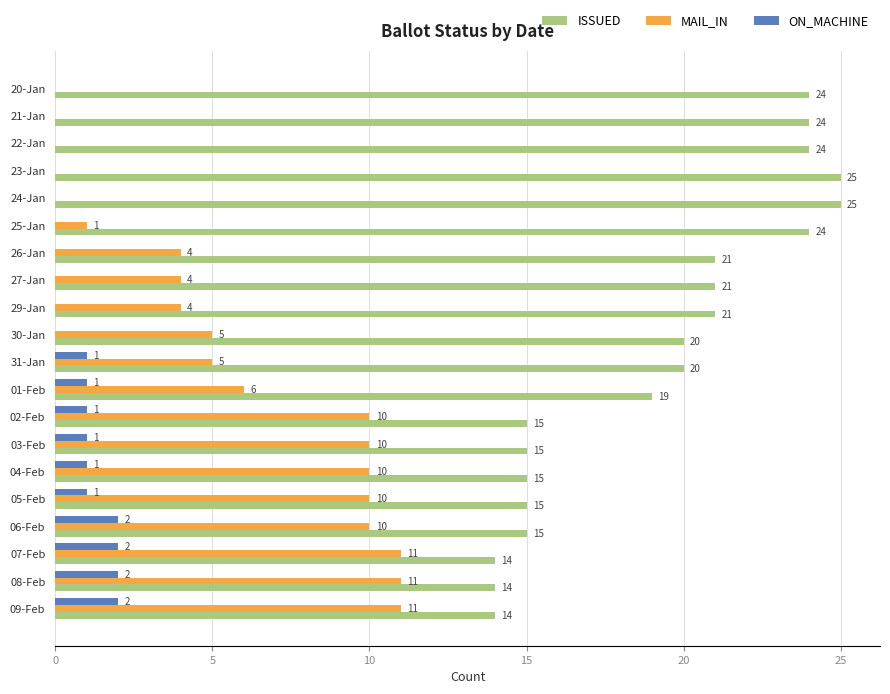

The value of ON_MACHINE at 06-Feb is 2. True or false?

True